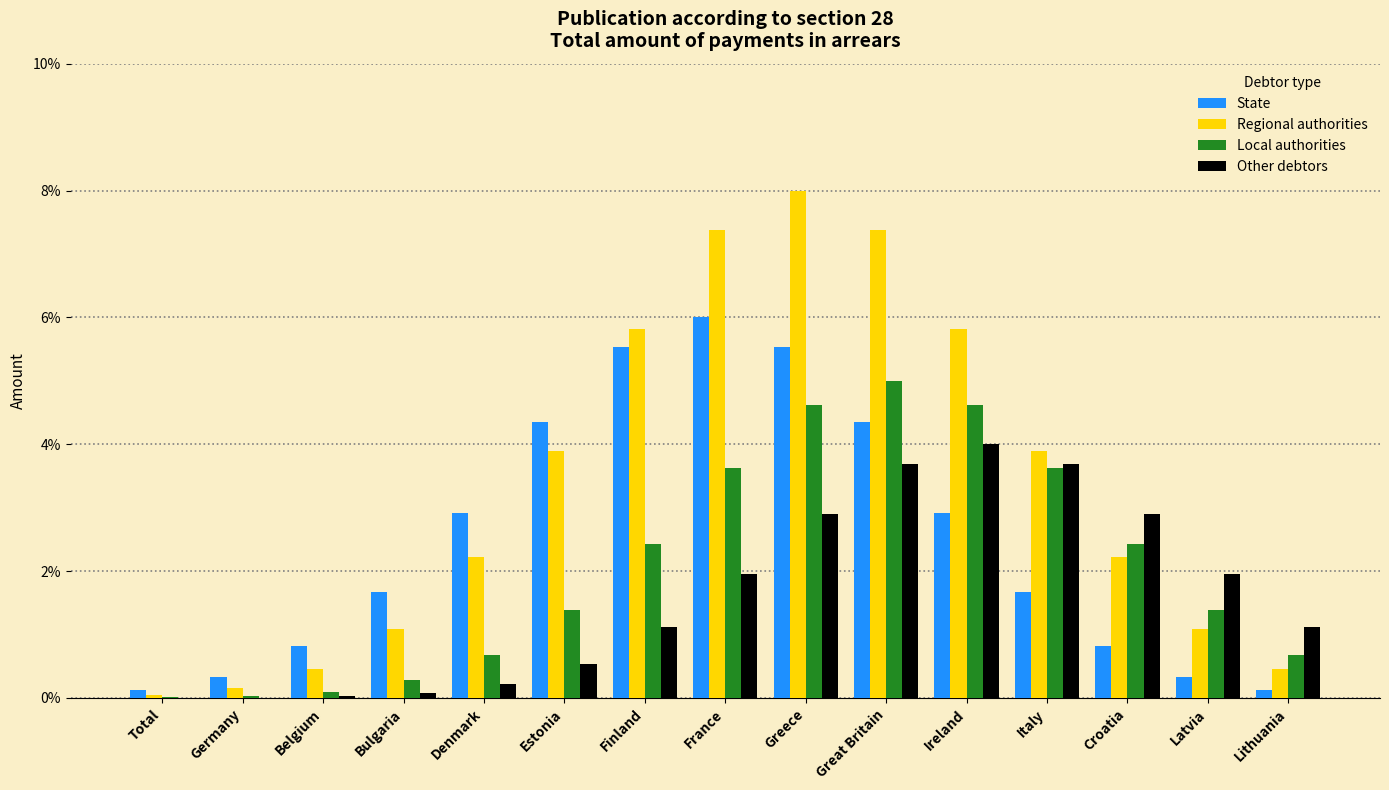

Are the bars horizontal?

No